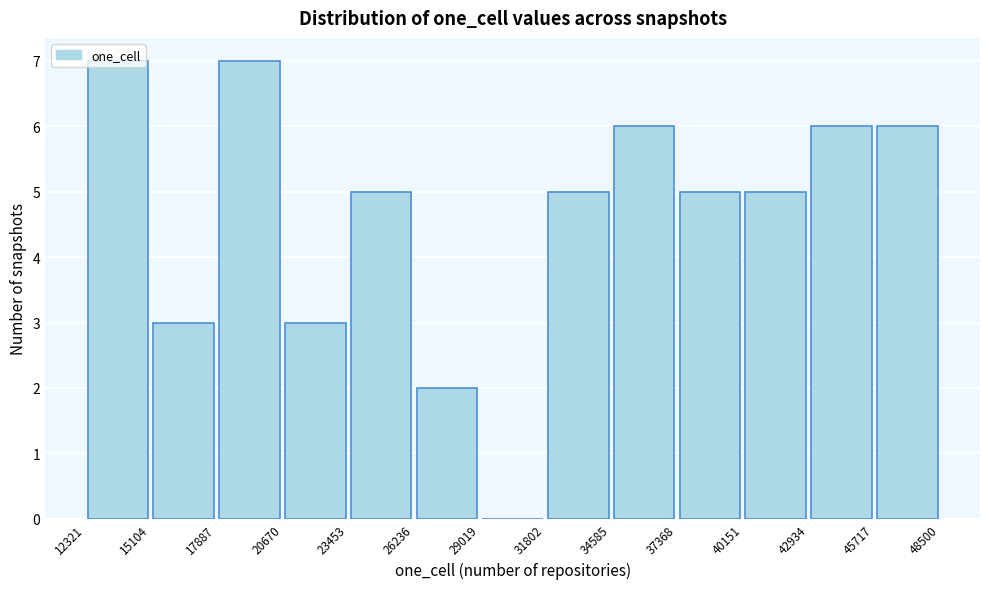

Reading left to right, list every bar in this chart as the range it spans on the x-axis followed by its height. The values are not printed on the chart, so give them approximately, as read against the axis.

12321 to 15104: 7
15104 to 17887: 3
17887 to 20670: 7
20670 to 23453: 3
23453 to 26236: 5
26236 to 29019: 2
29019 to 31802: 0
31802 to 34585: 5
34585 to 37368: 6
37368 to 40151: 5
40151 to 42934: 5
42934 to 45717: 6
45717 to 48500: 6